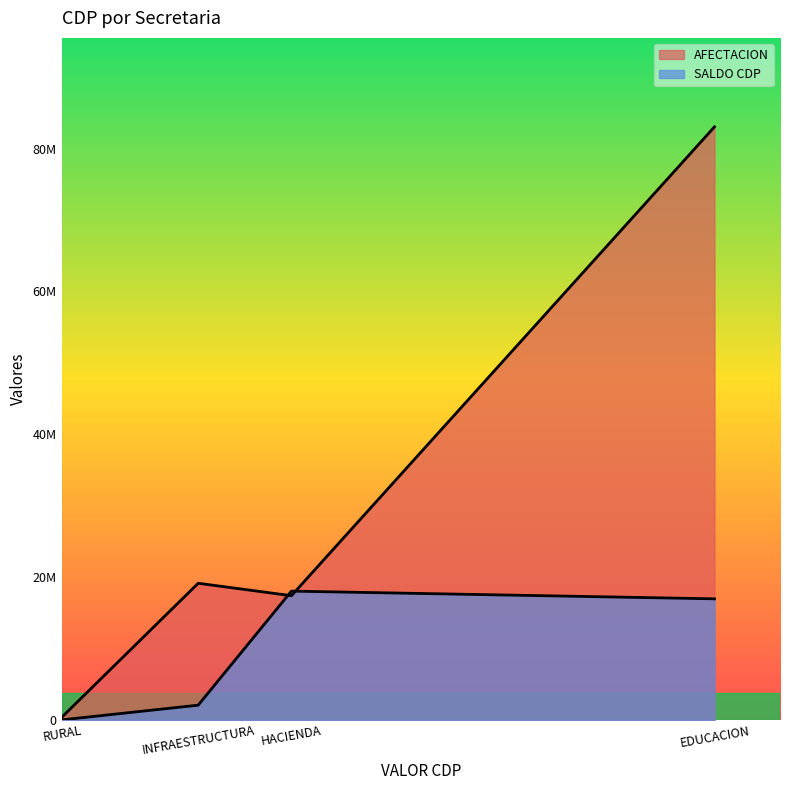

How many data points in SALDO CDP are less than 16955172?

2